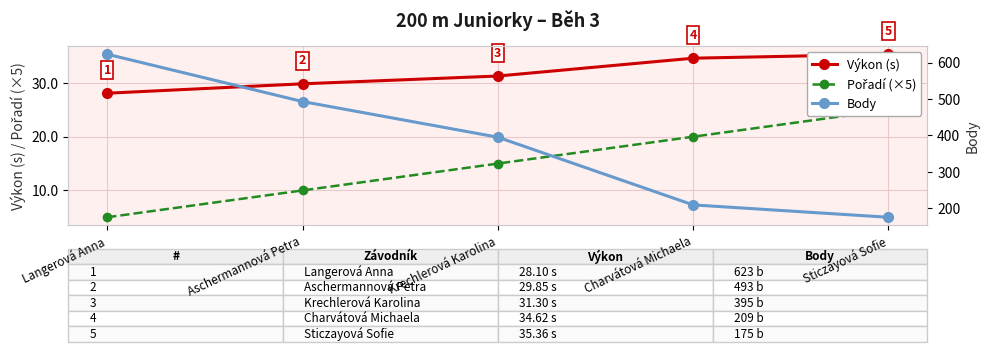

True or false: Výkon (s) has a value of 56.8 at Sticzayová Sofie.

False